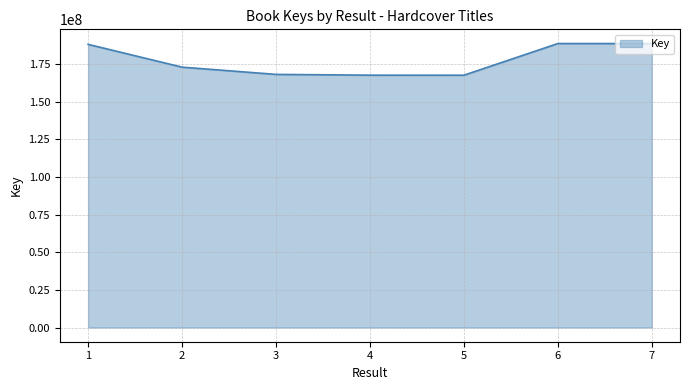

What is the difference between the maximum and second lowest values?

21003974